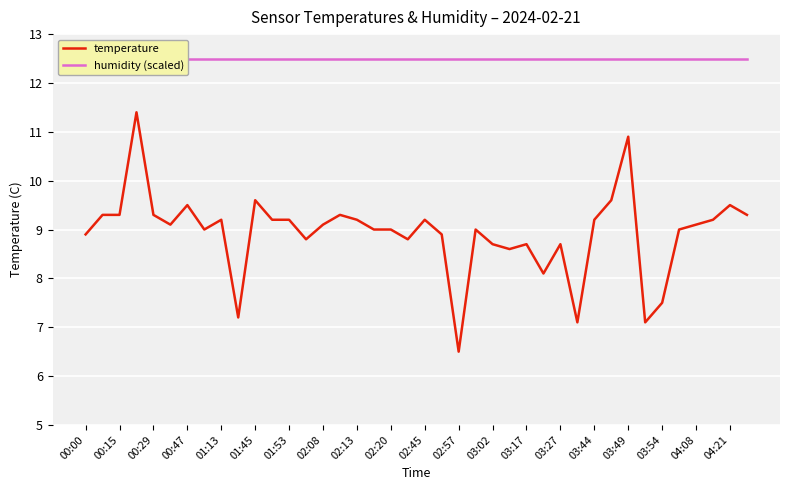

How many distinct data groups are displayed?

2